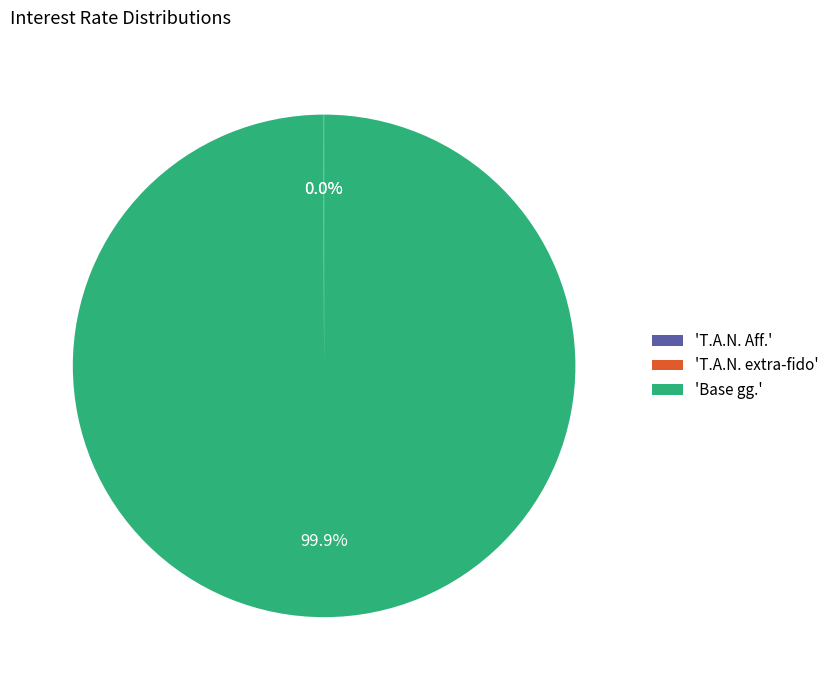

Which slice is the largest?

'Base gg.'